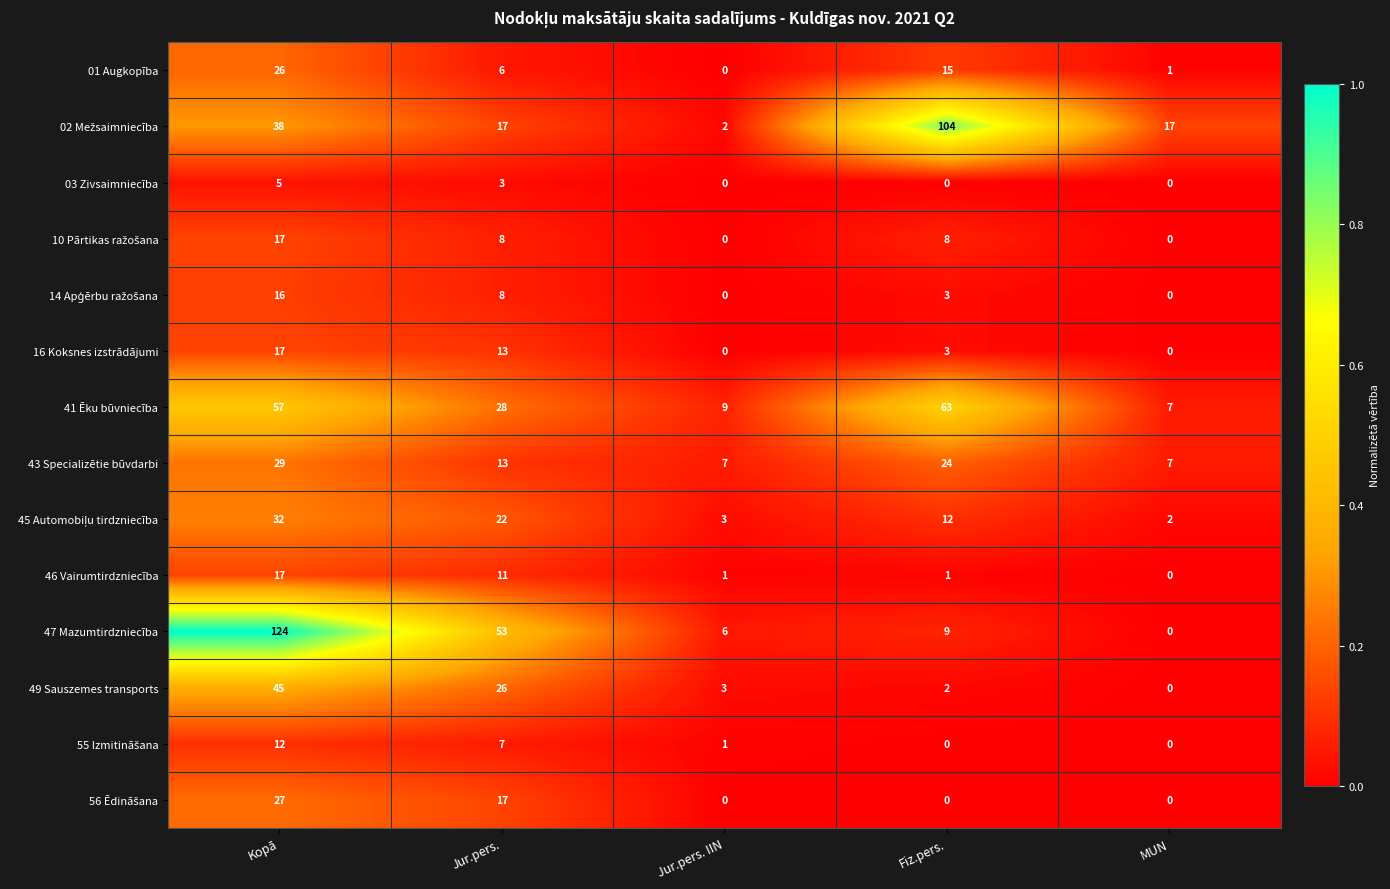

Where is 46 Vairumtirdzniecība nearest to the value 8?

Jur.pers.